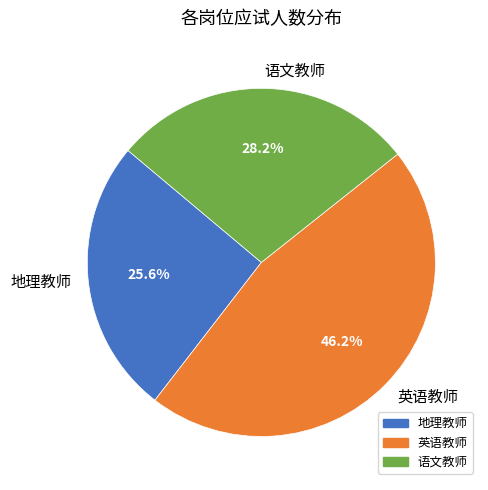

Which category has the biggest portion of the pie?

英语教师